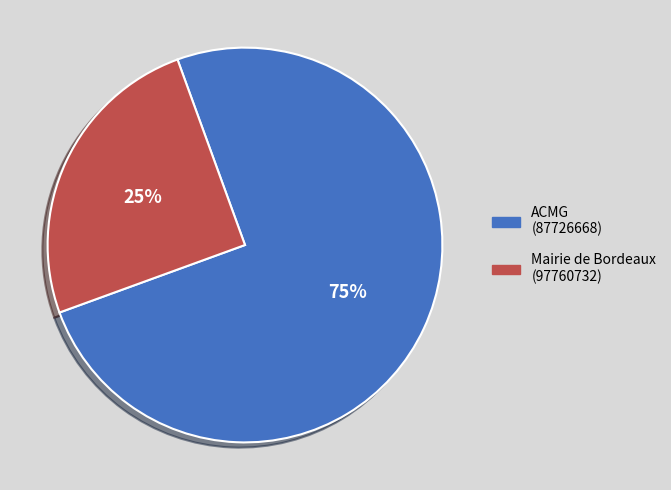

To the nearest percent, what is the average slice percentage?

50%